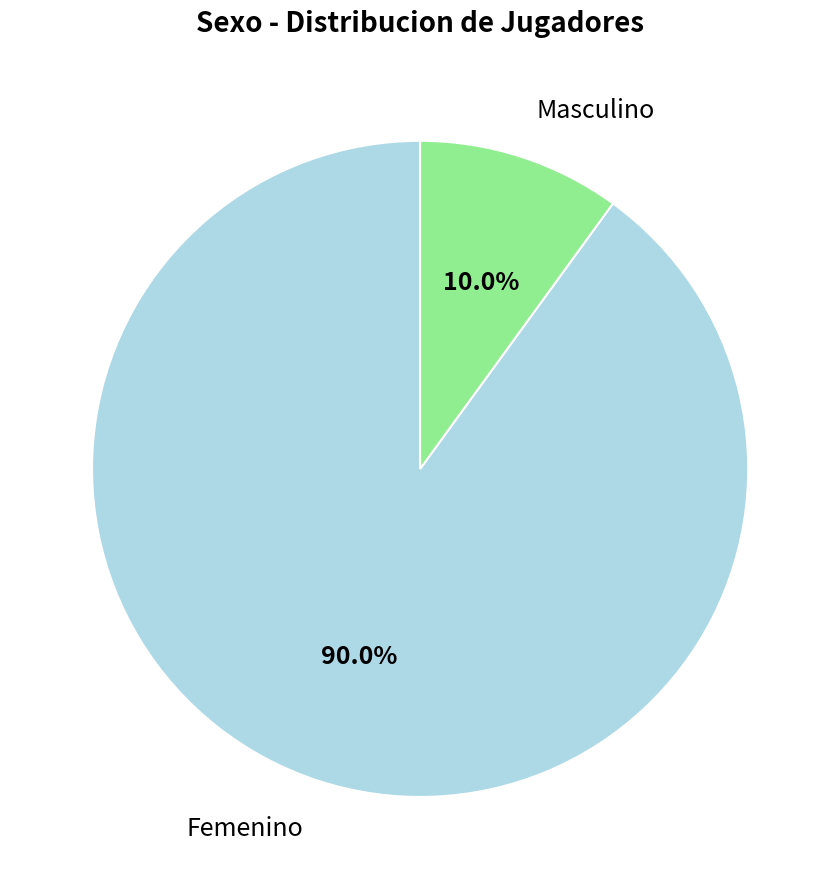

What is the total percentage of Femenino and Masculino?

100.0%